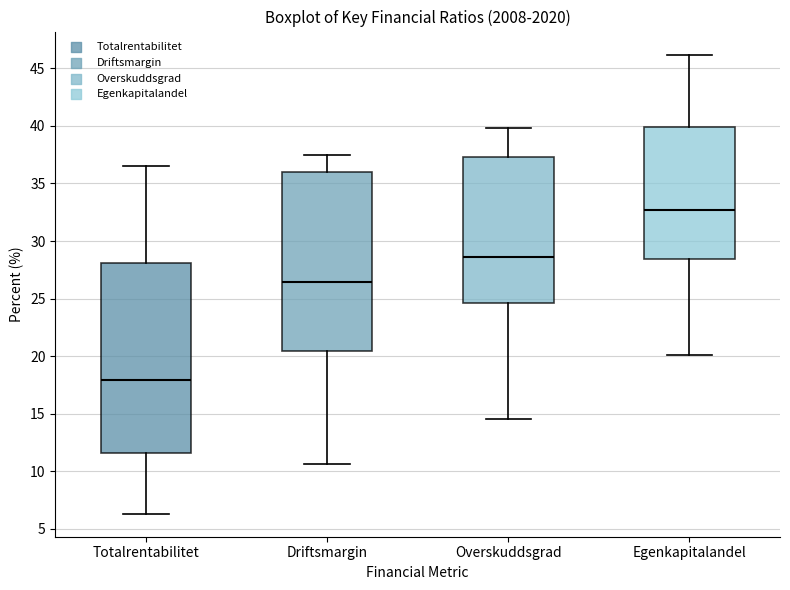

Where does the upper whisker of the box for Egenkapitalandel end on the y-axis? The values are not printed on the chart, so give them approximately, as read against the axis.

46.0